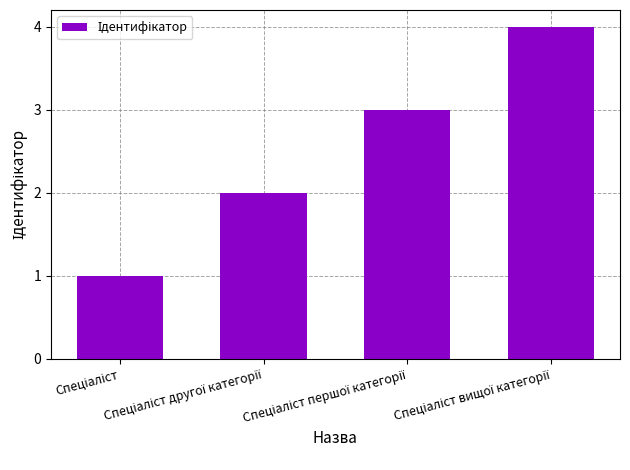

What is the minimum value shown in the chart?

1